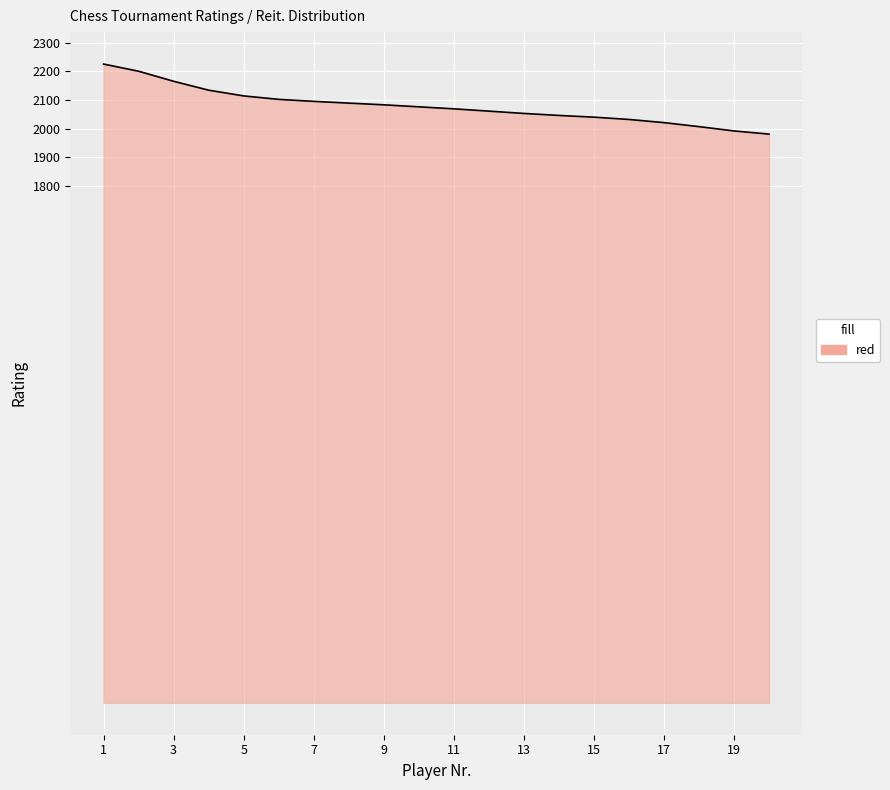

How many lines are shown in the chart?

1